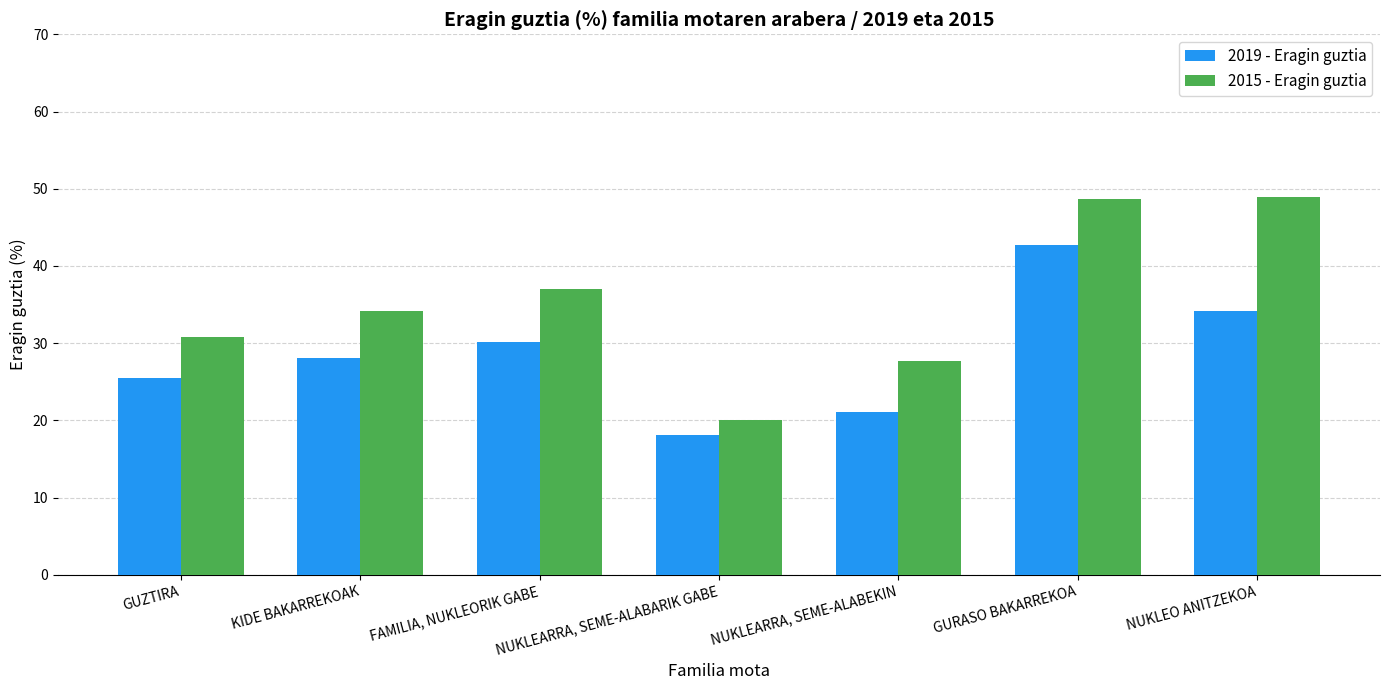

Which category has the highest value in the 2019 - Eragin guztia series?

GURASO BAKARREKOA